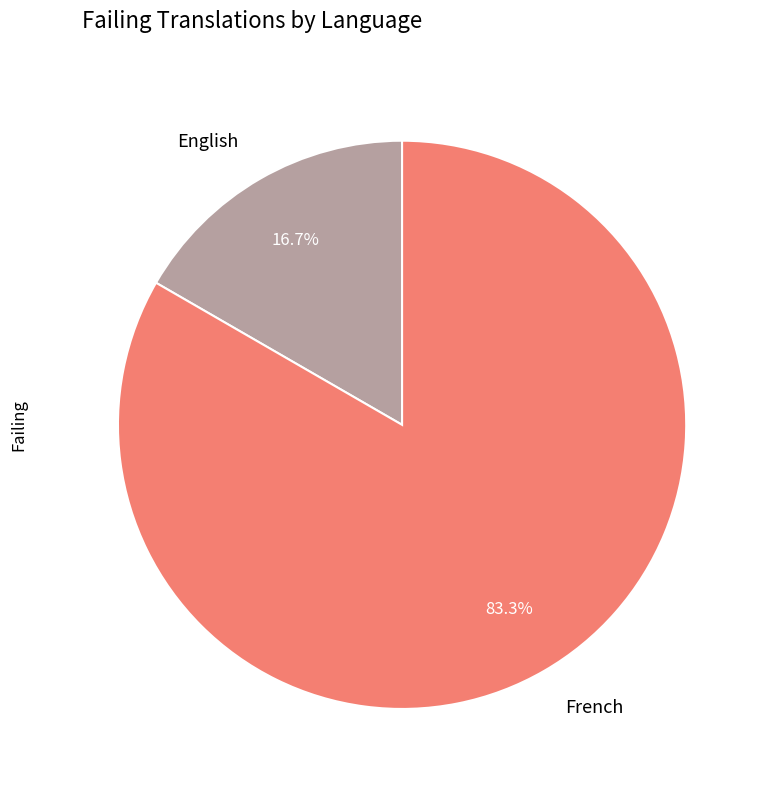

How many slices are in this pie chart?

2